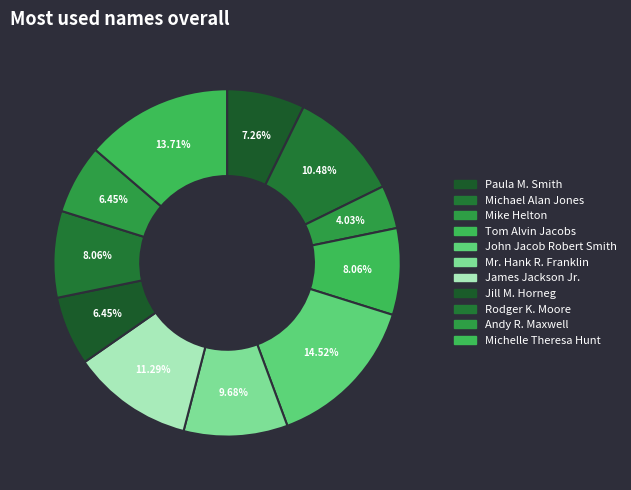

Do Jill M. Horneg and Michelle Theresa Hunt together represent more than half of the pie?

No